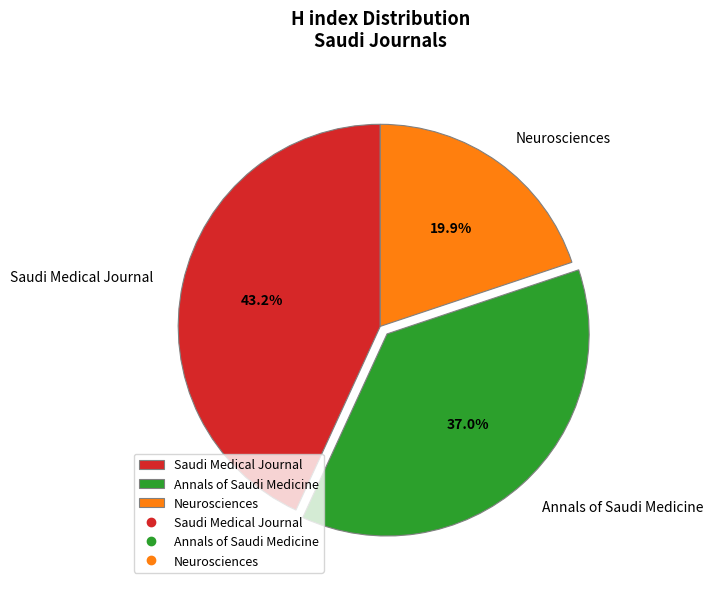

How many slices are in this pie chart?

3